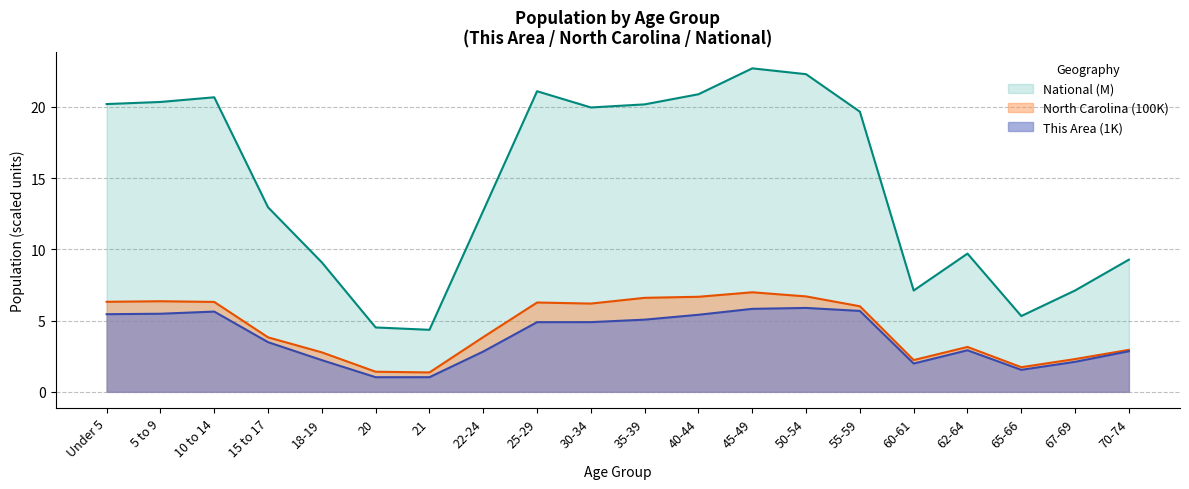

At which category is the sum across all series the highest?

45-49